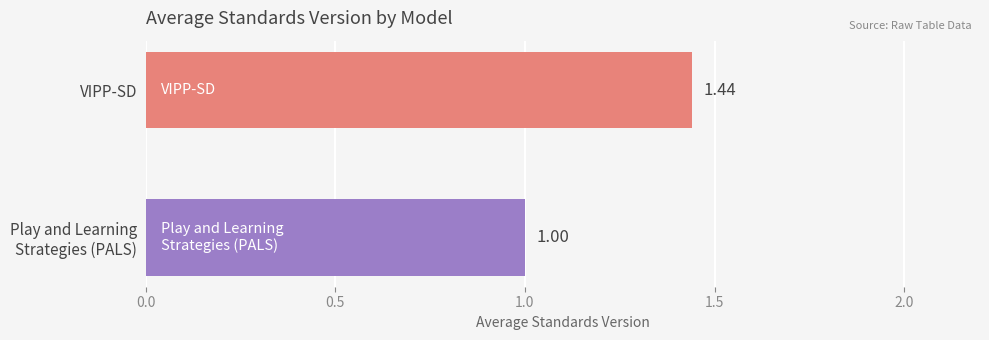

Where is the data nearest to the value 1?

Play and Learning
Strategies (PALS)